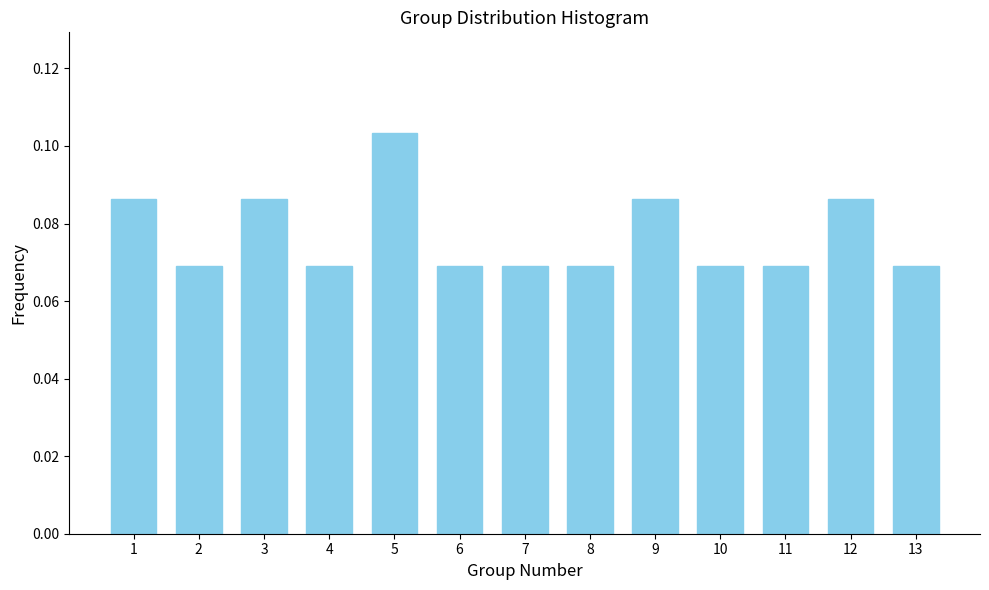

The value at 13 is 0.0. True or false?

False